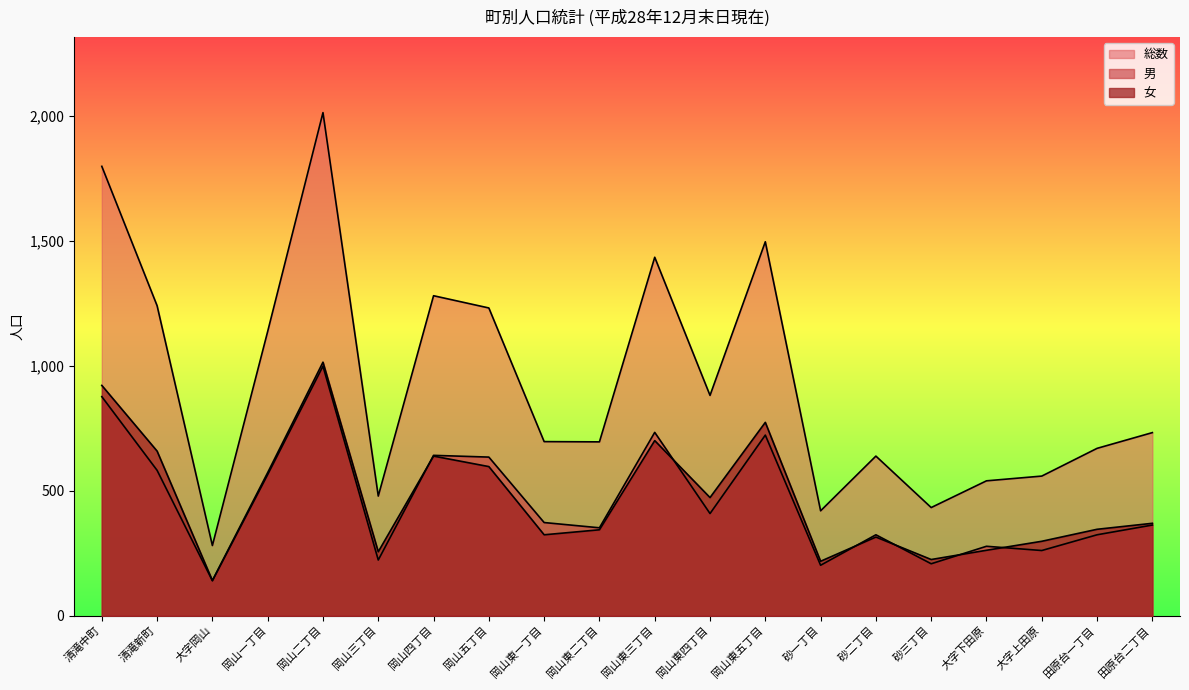

At which label does 女 first exceed 370?

清滝中町